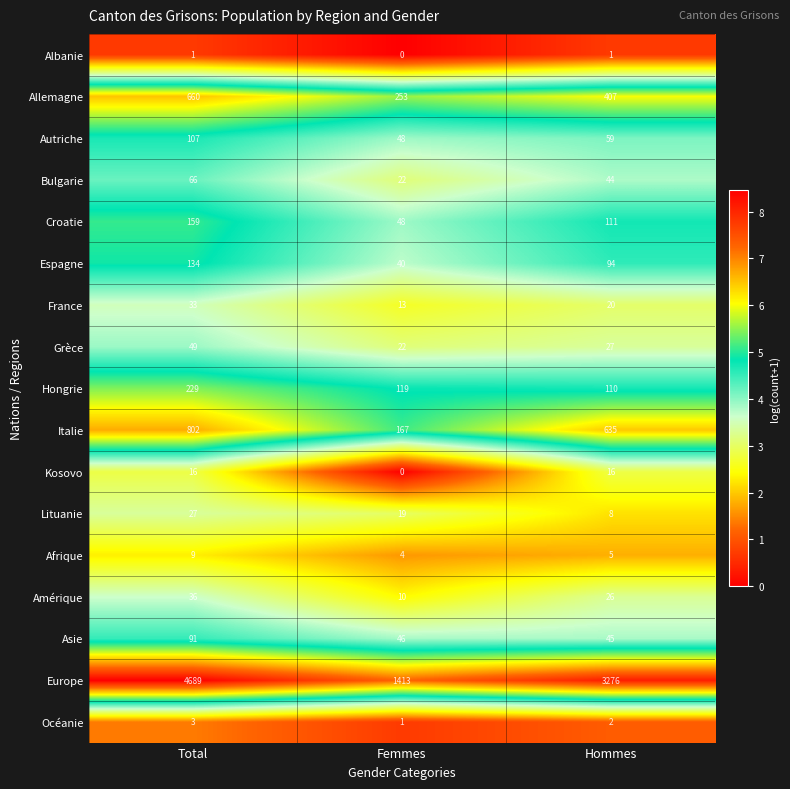

List the series in order of their peak value, highest first.

Europe, Italie, Allemagne, Hongrie, Croatie, Espagne, Autriche, Asie, Bulgarie, Grèce, Amérique, France, Lituanie, Kosovo, Afrique, Océanie, Albanie